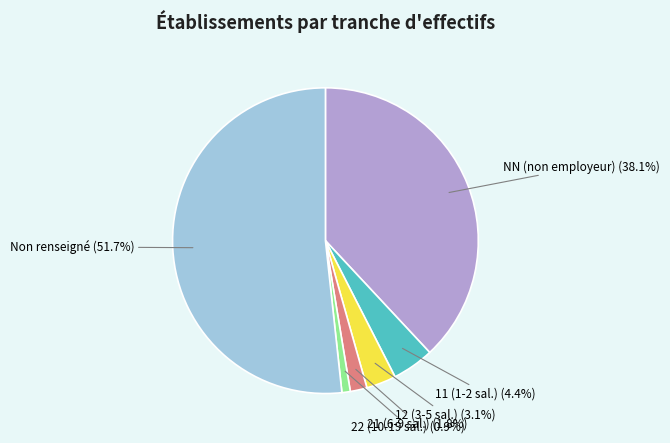

What is the largest slice in the pie chart?

Non renseigné